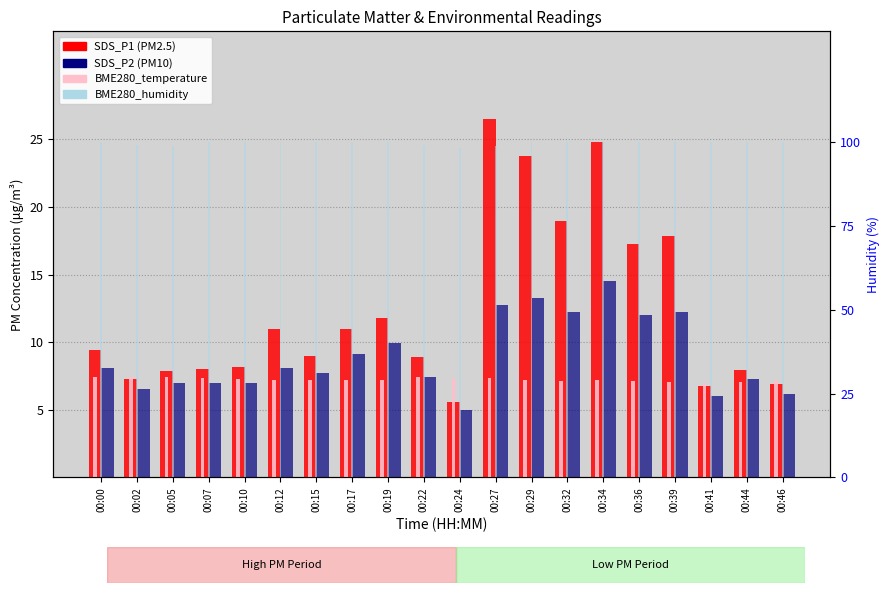

What is the total value across all series at 00:15?

123.9